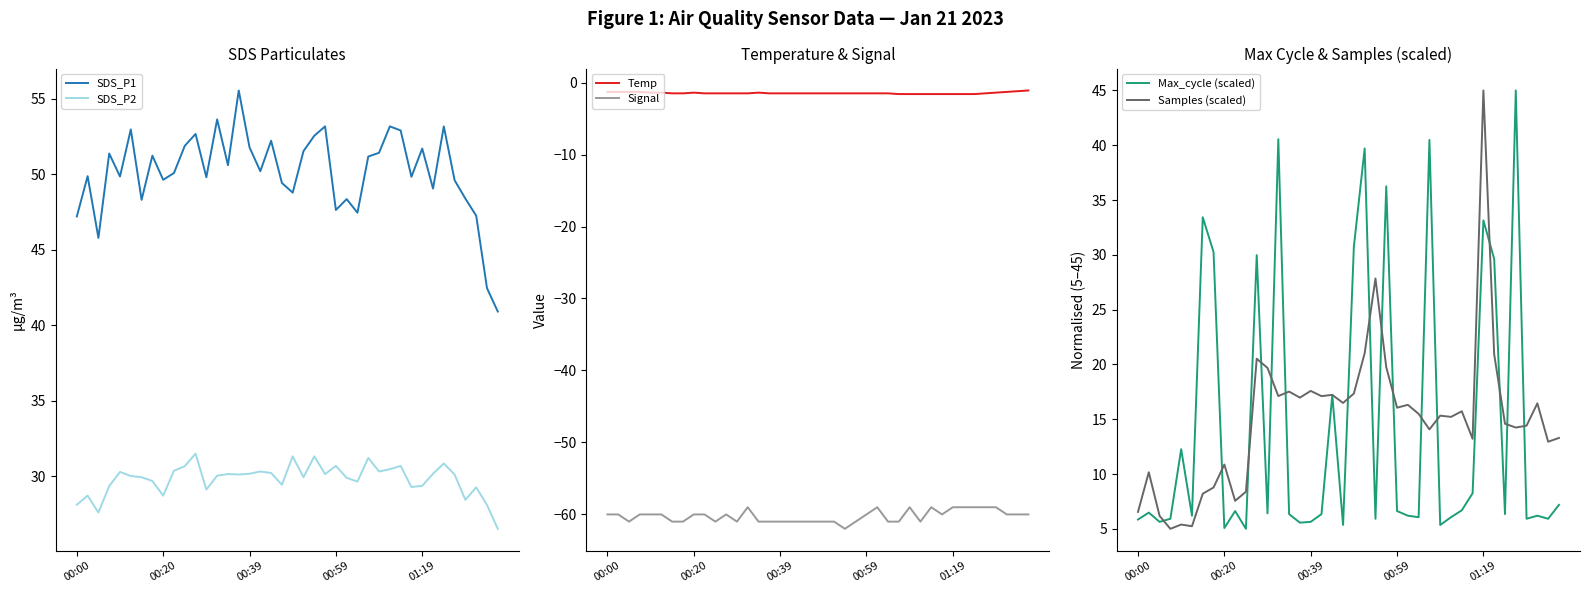

What is the difference between the maximum and minimum values in the Temp series?

0.5